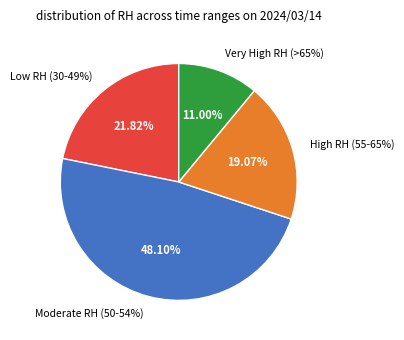

Is there a majority slice in this chart?

No